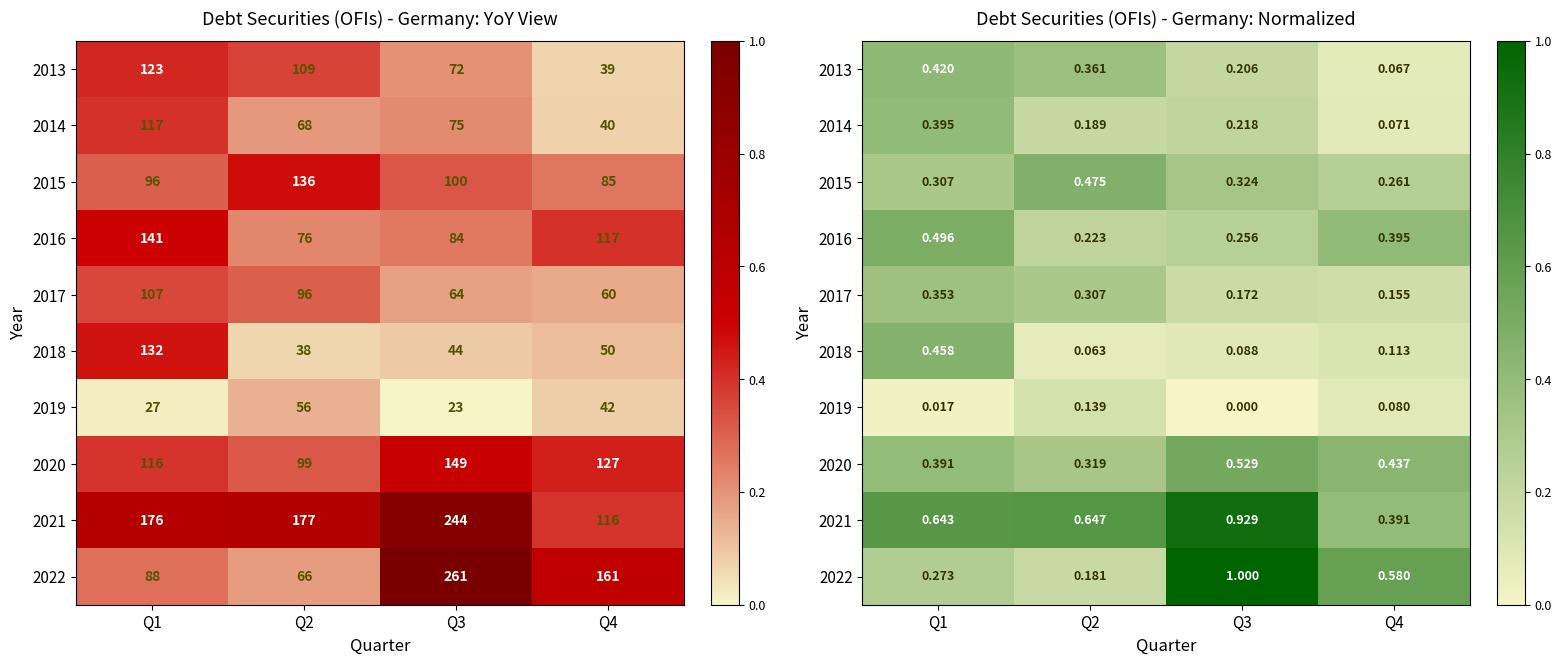

What value does the 2018 series have at Q1?

0.5